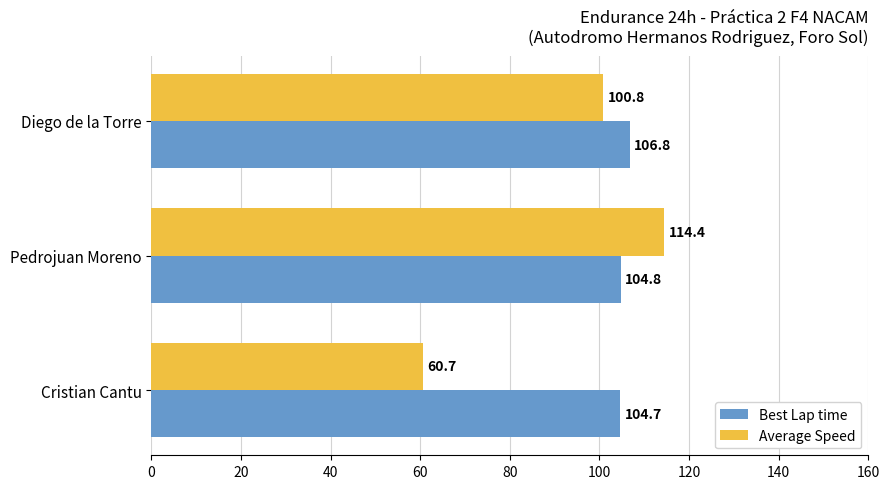

What is the difference between the second highest and minimum values in the Average Speed series?

40.2